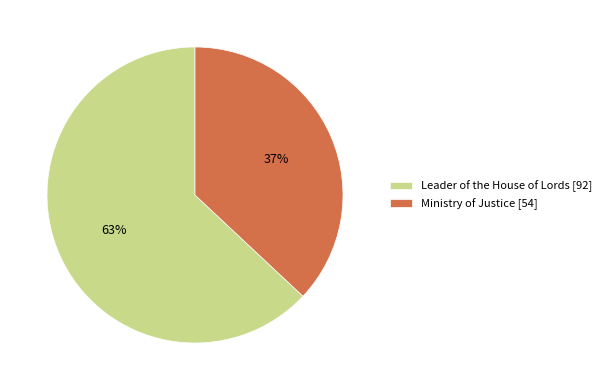

What is the largest slice in the pie chart?

Leader of the House of Lords [92]